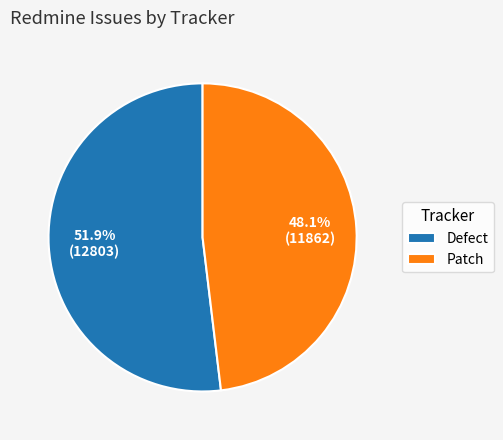

Is it true that Defect is 59% of the pie?

False